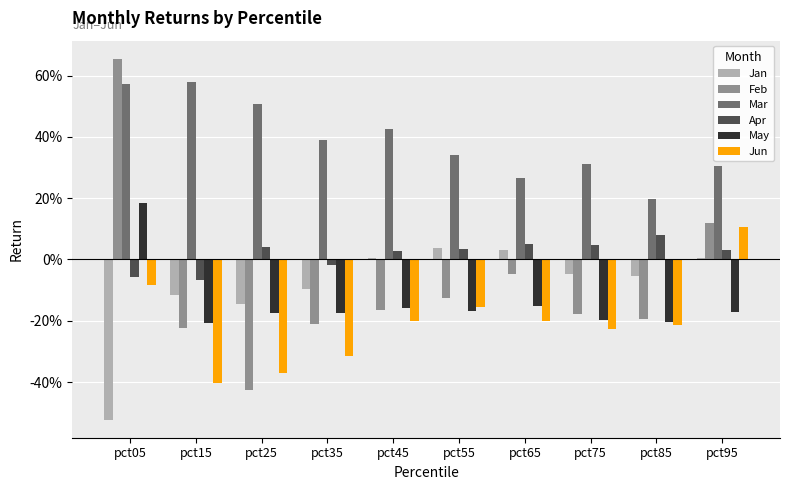

List the series in order of their peak value, lowest first.

Jan, Apr, Jun, May, Mar, Feb